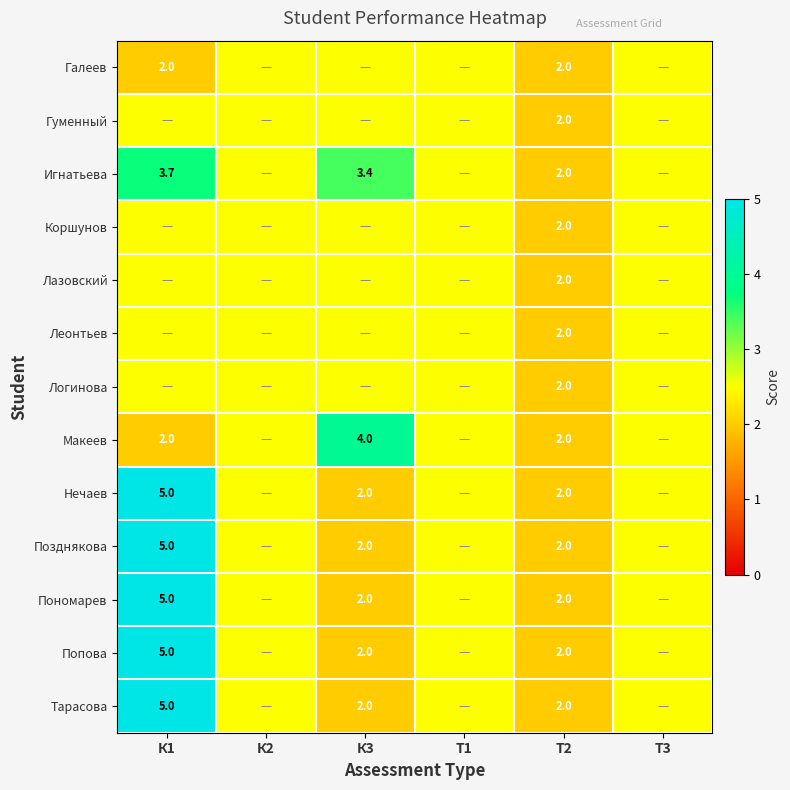

What is the total value across all series at Т2?

26.0